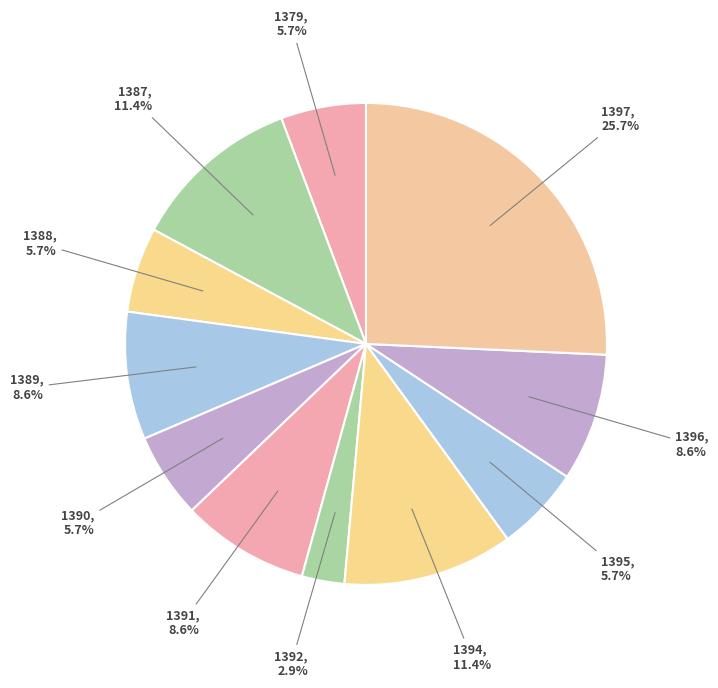

To the nearest percent, what is the average slice percentage?

9%